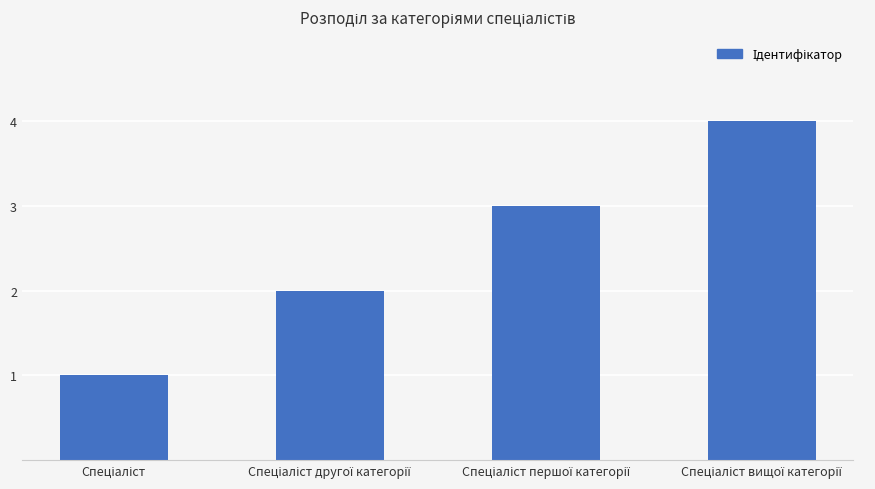

What is the maximum value shown in the chart?

4